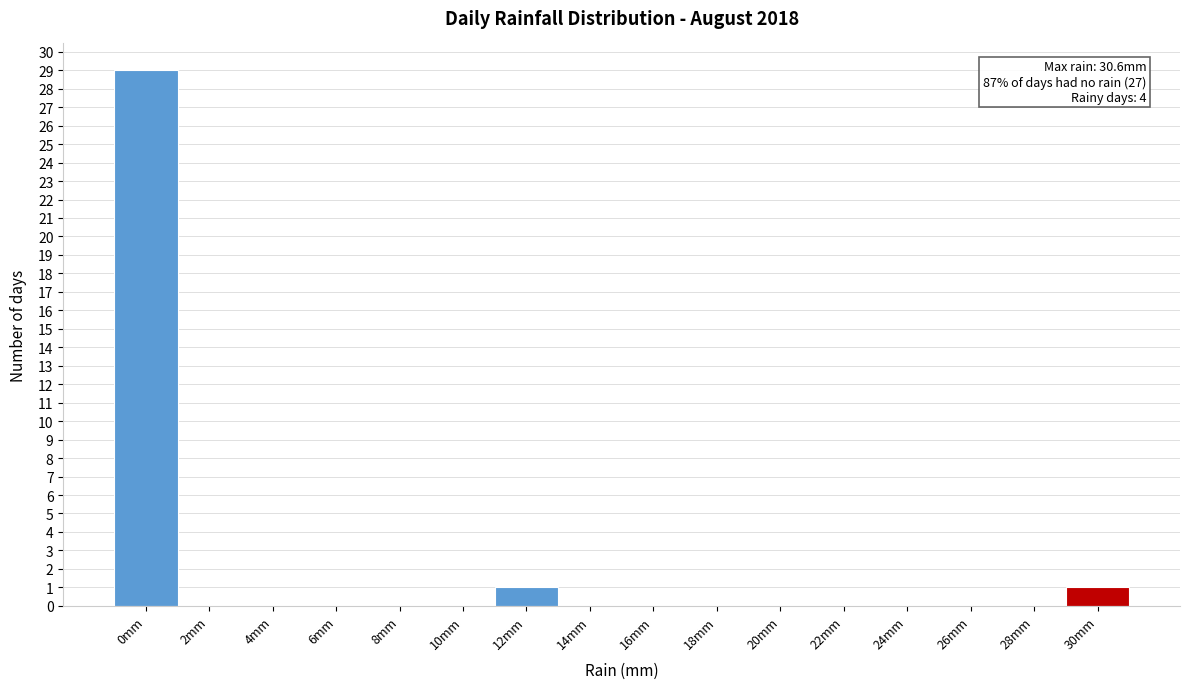

Reading right to left, what are all the values shown in this chart?

30mm=1	28mm=0	26mm=0	24mm=0	22mm=0	20mm=0	18mm=0	16mm=0	14mm=0	12mm=1	10mm=0	8mm=0	6mm=0	4mm=0	2mm=0	0mm=29